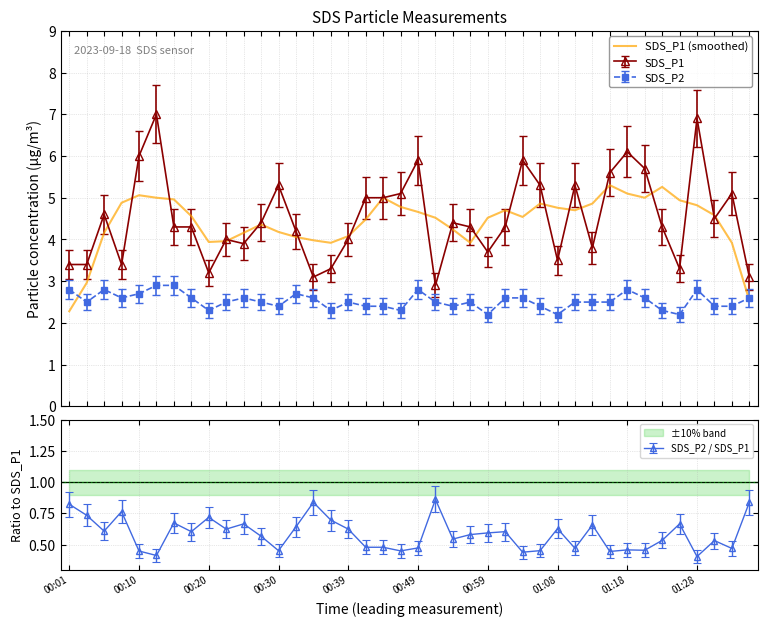

True or false: SDS_P1 (smoothed) and SDS_P2 cross at least once.

True